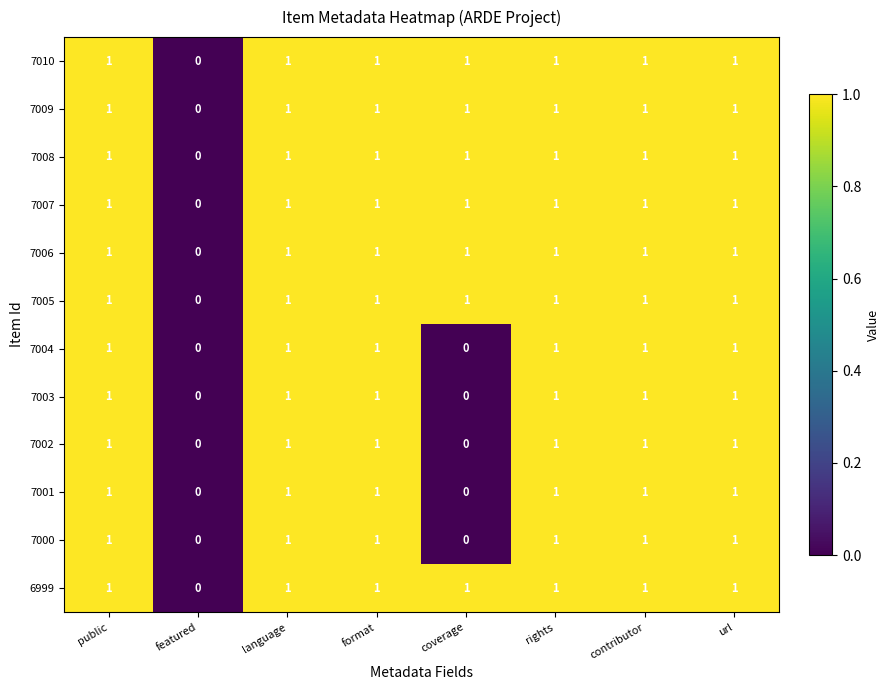

Count the number of categories in the chart.

8